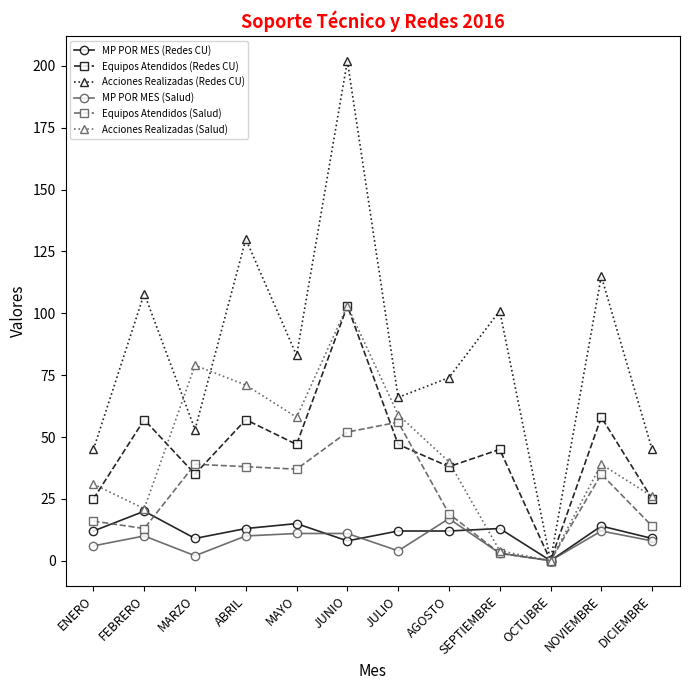

In Equipos Atendidos (Redes CU), how many points are higher than both neighbors (excluding endpoints)?

5